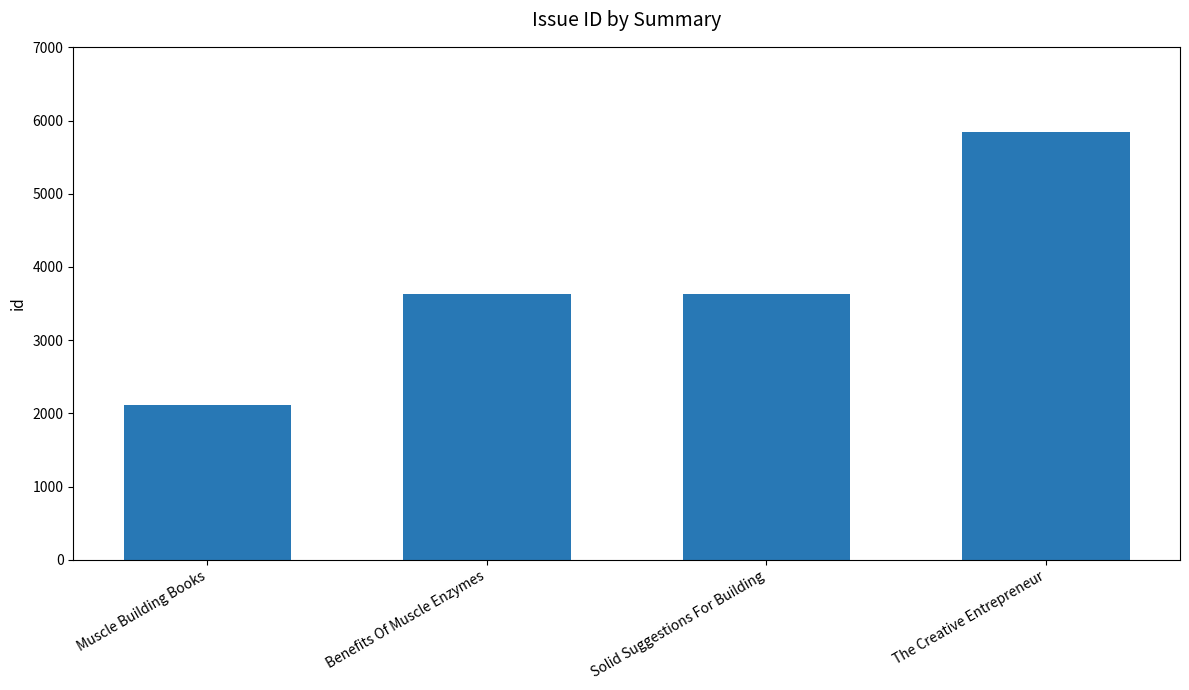

What is the value of the 1st bar from the left?

2118